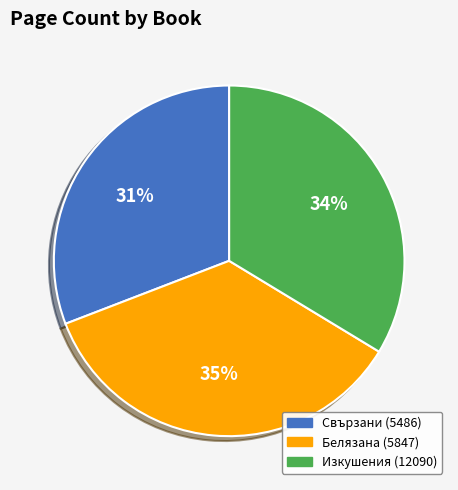

What is the smallest slice in the pie chart?

Свързани (5486)